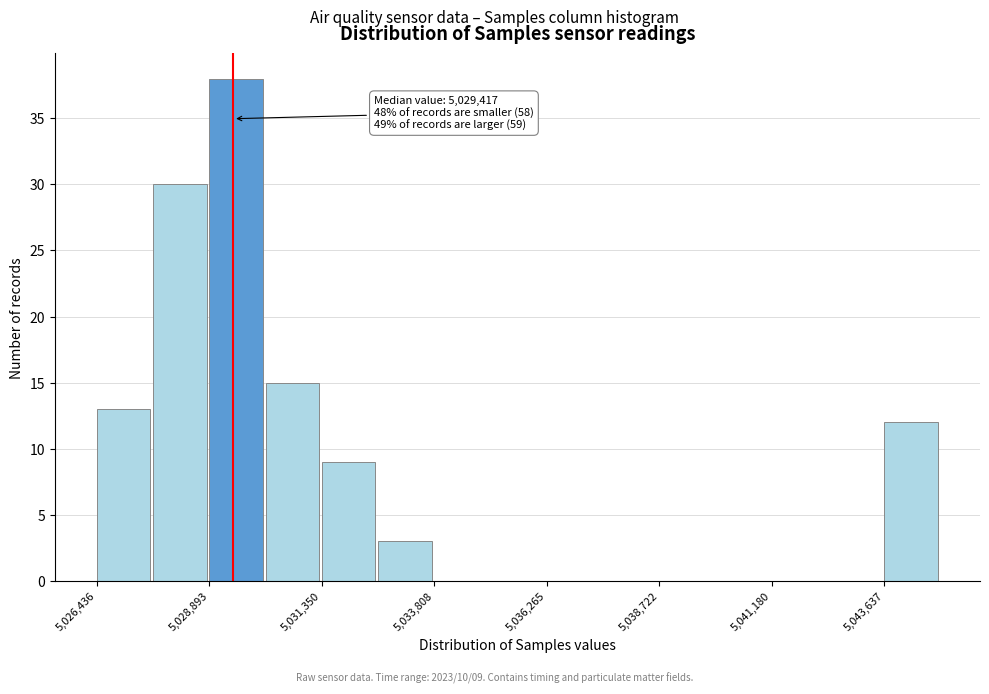

Read against the x-axis, roughly where is the centre of the tallest bar?

5029500